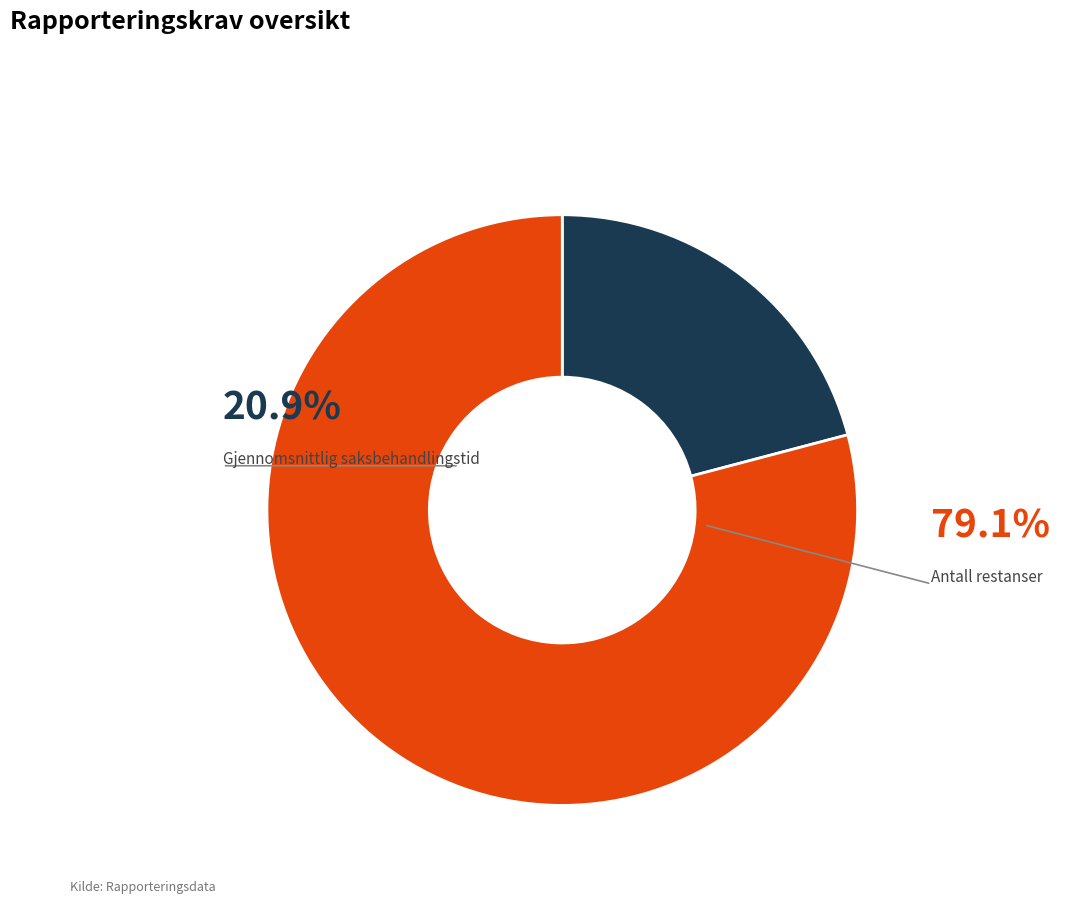

Which slice represents more than half of the pie?

Antall restanser